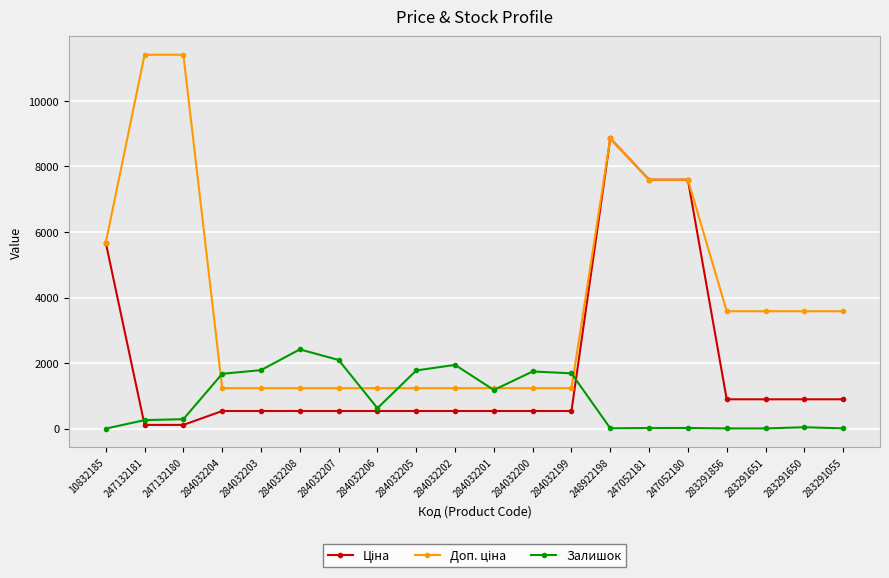

Is this an area chart (filled region under the line)?

No